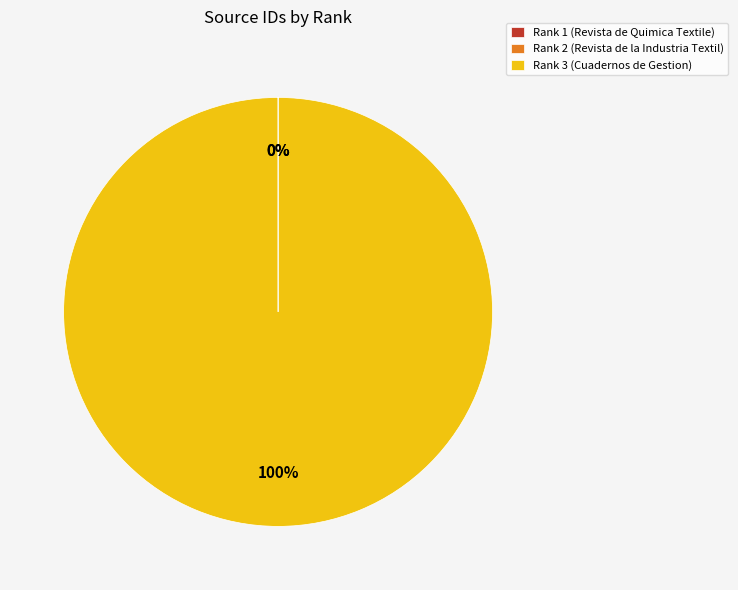

True or false: Rank 3 (Cuadernos de Gestion) accounts for 100% of the total.

True